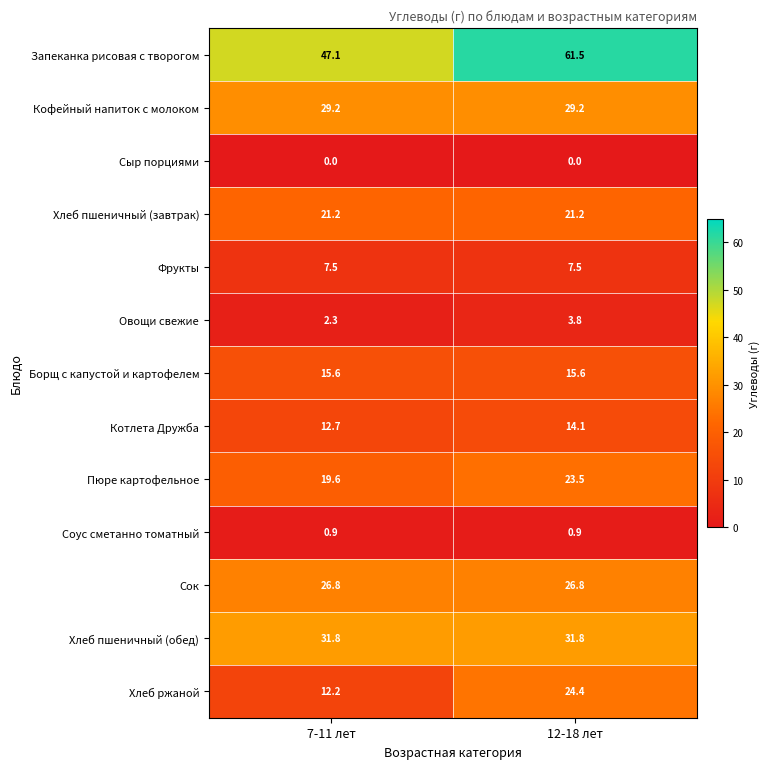

What is the difference between the maximum and minimum values in the Пюре картофельное series?

3.9